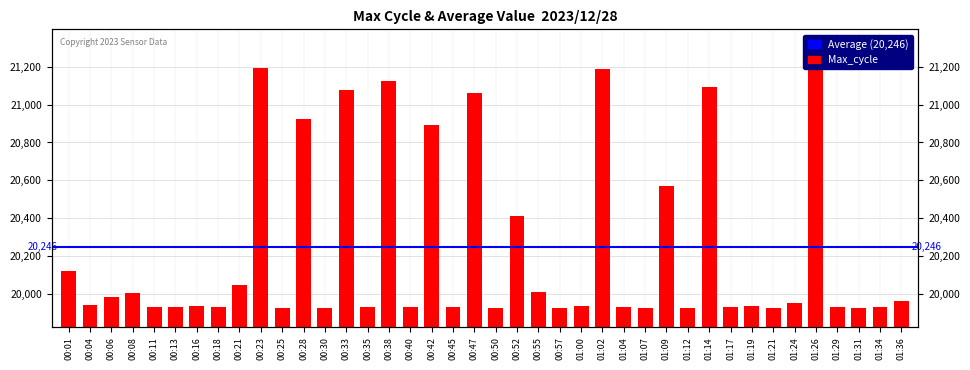

Which has a higher value, 00:16 or 00:08?

00:08